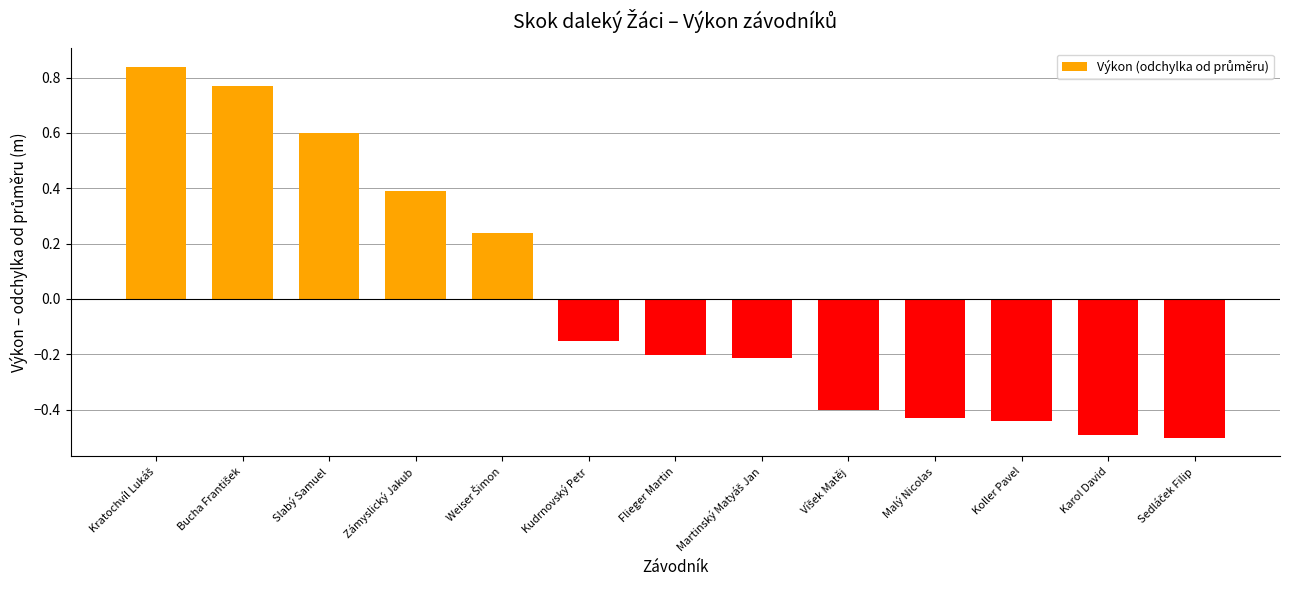

How many negative values are there?

8